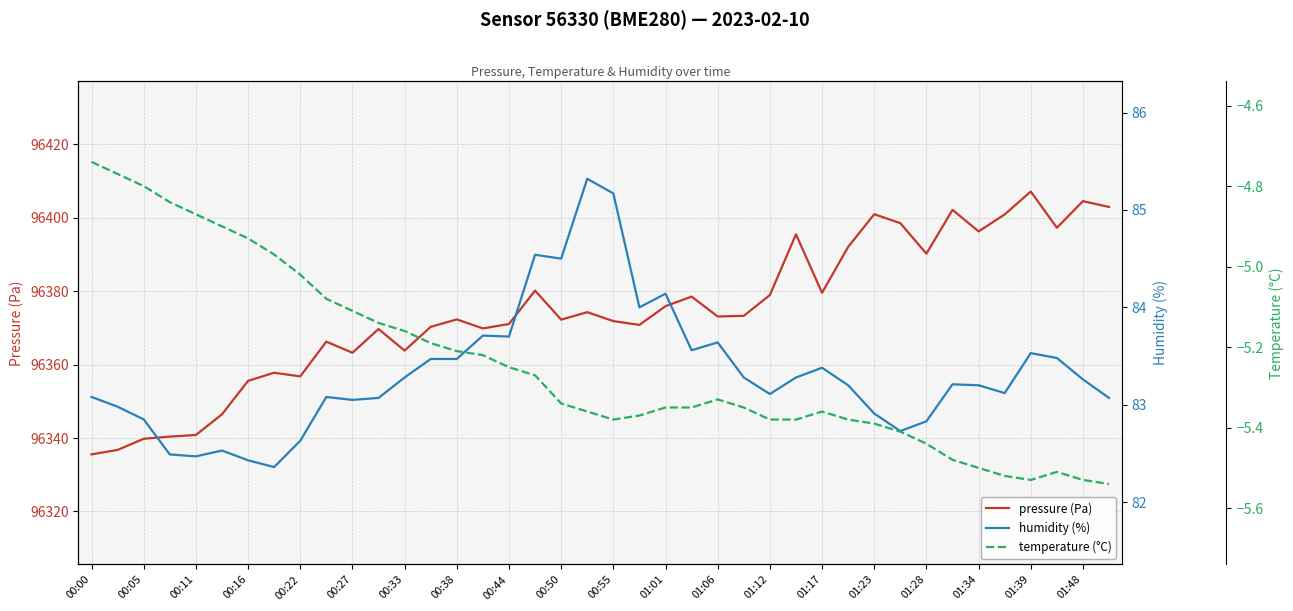

What is the label of the 40th point from the right?

00:00